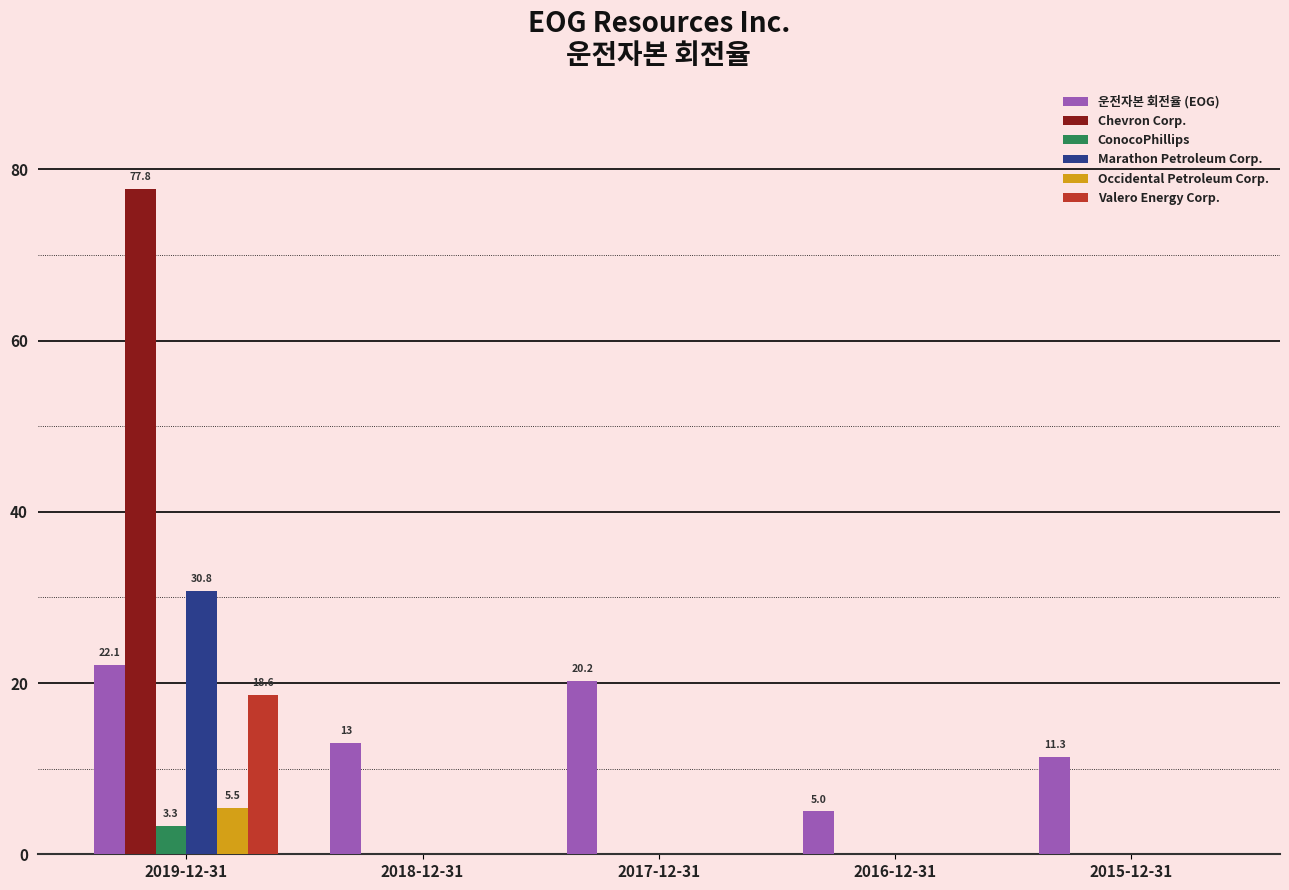

What is the approximate value of Marathon Petroleum Corp. at 2019-12-31?

30.8